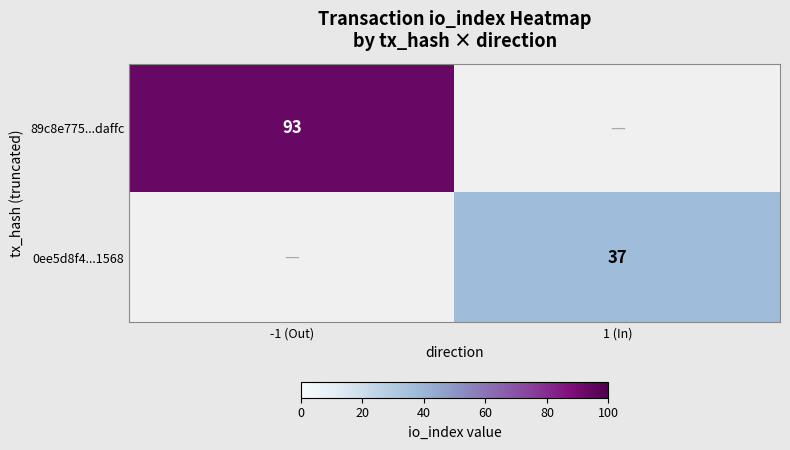

The value of 0ee5d8f4...1568 at 1 (In) is 37. True or false?

True